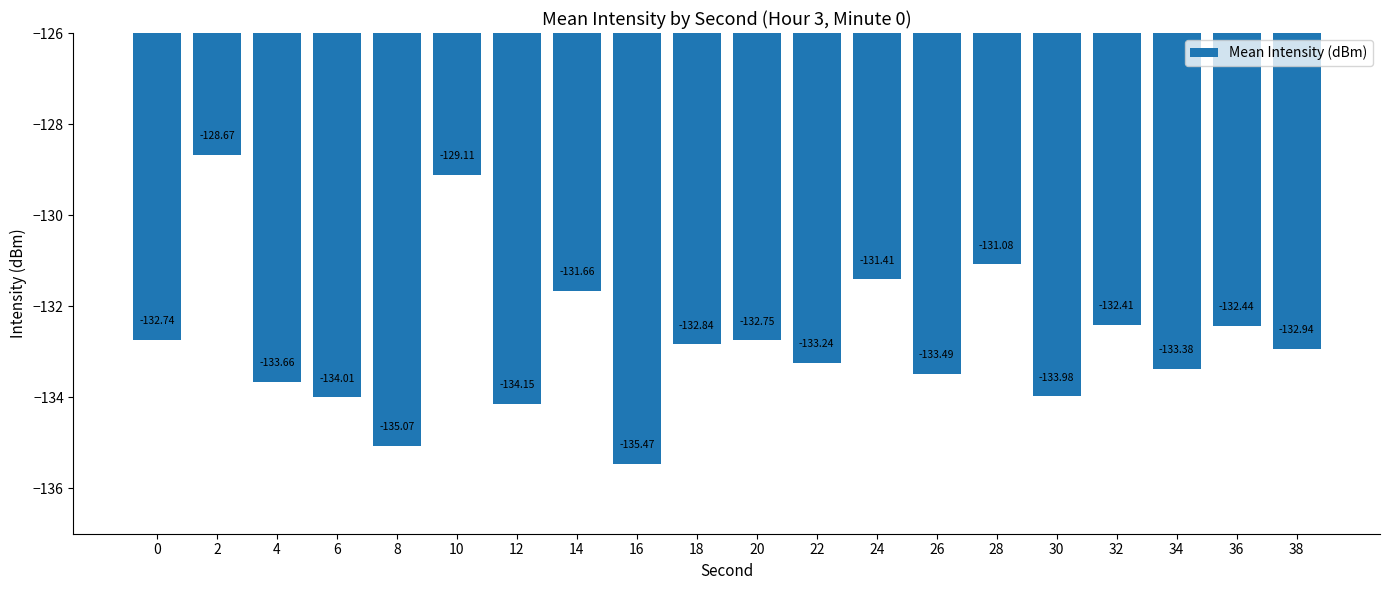

How many values are below -132?

15